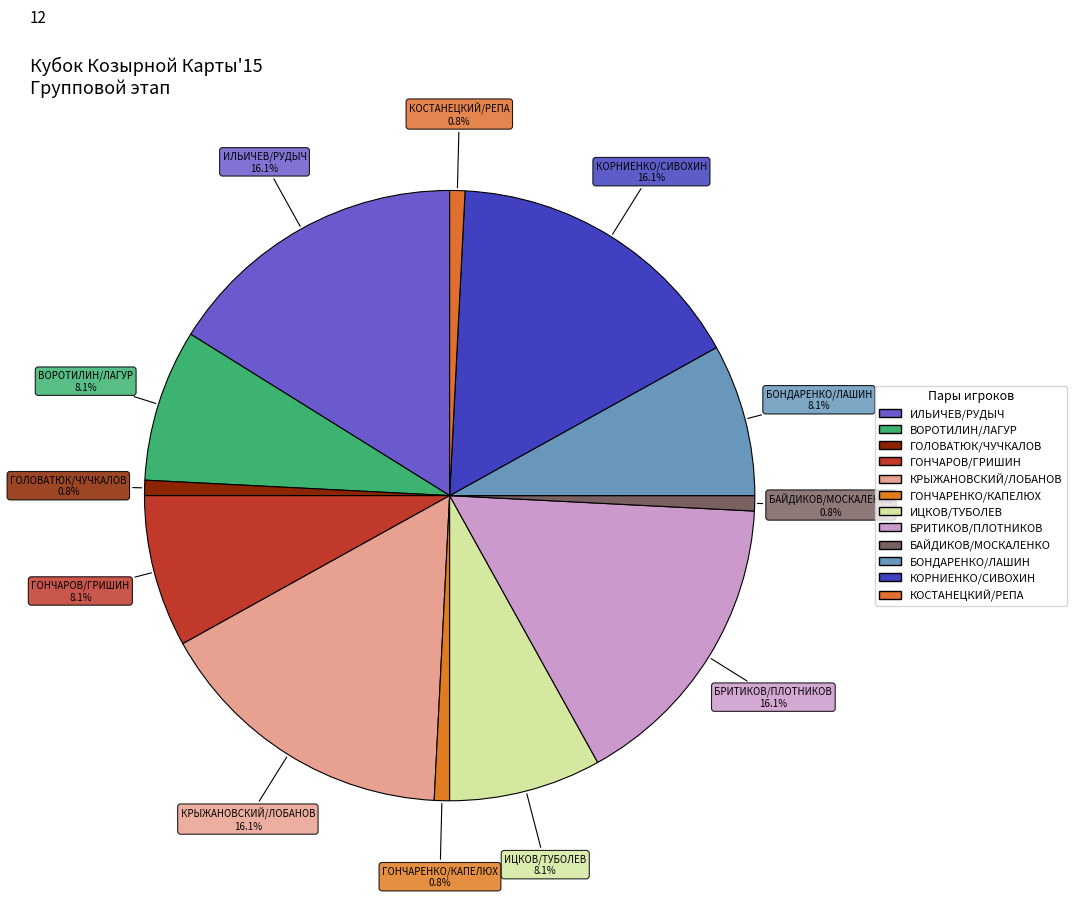

True or false: КРЫЖАНОВСКИЙ/ЛОБАНОВ accounts for 25% of the total.

False